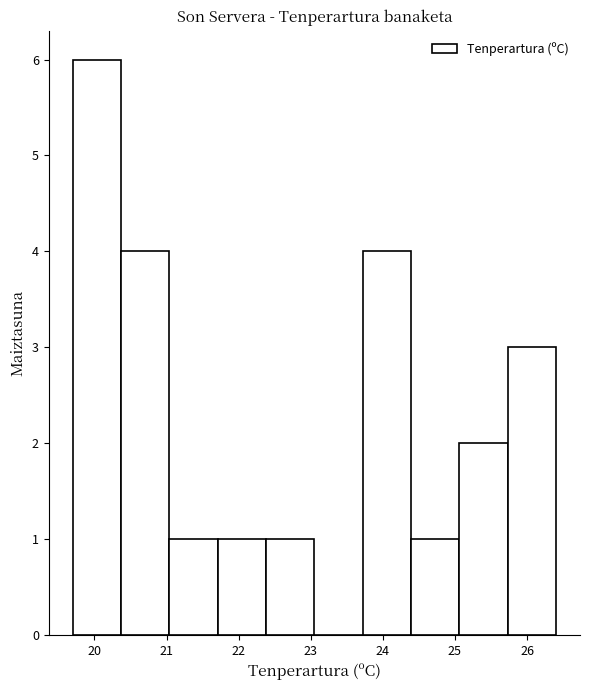

Reading left to right, transcribe this chart: for each bar, give the range it covers on the x-axis and its height. Neither the bar edges nor the heights are printed on the chart, so give them approximately, as read against the axes.

19.70 to 20.37: 6
20.37 to 21.04: 4
21.04 to 21.71: 1
21.71 to 22.38: 1
22.38 to 23.05: 1
23.05 to 23.72: 0
23.72 to 24.39: 4
24.39 to 25.06: 1
25.06 to 25.73: 2
25.73 to 26.40: 3